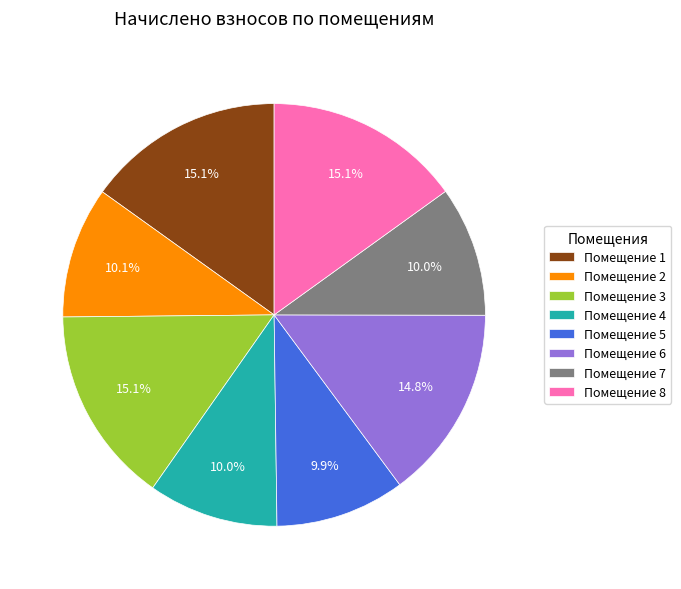

What percentage is NOT represented by Помещение 7?

90.0%